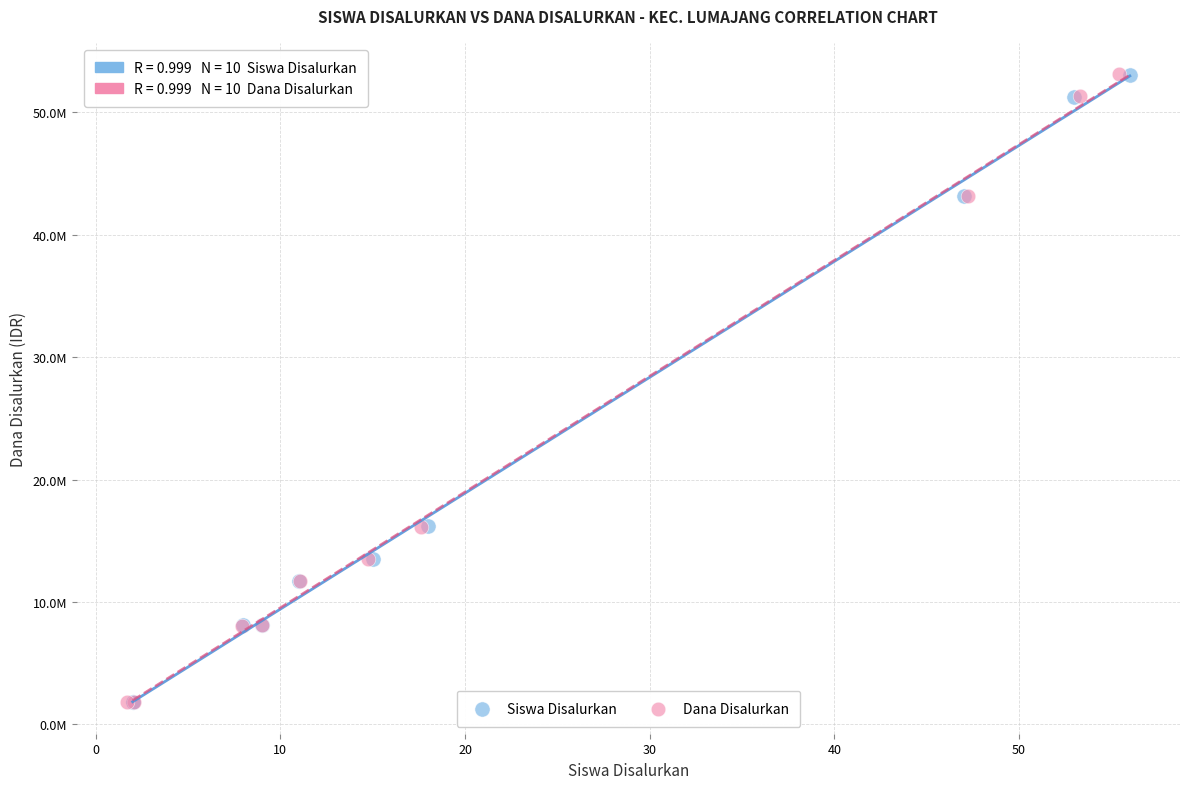

What are all the series names shown in the legend?

Siswa Disalurkan, Dana Disalurkan